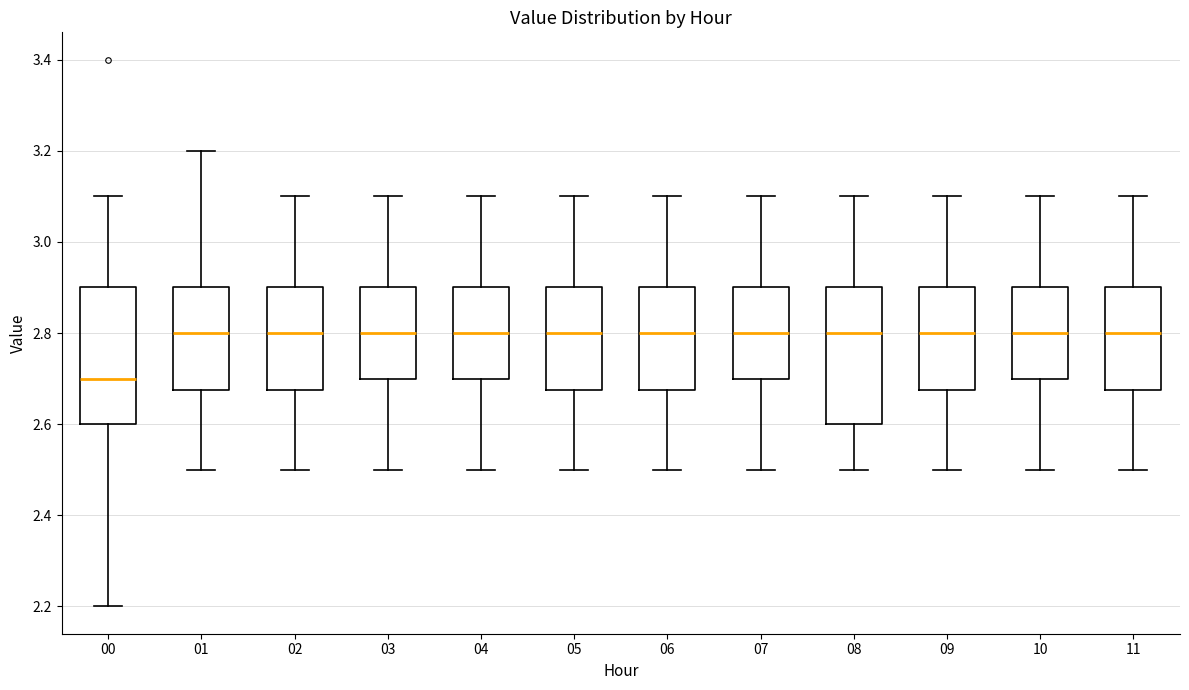

Reading left to right, read every box against the y-axis: the position of its median line, the range the box covers, and the ends of its whiskers. The values are not printed on the chart, so give them approximately, as read against the axis.

00: median 2.70, box 2.60 to 2.90, whiskers 2.20 to 3.10
01: median 2.80, box 2.68 to 2.90, whiskers 2.50 to 3.20
02: median 2.80, box 2.68 to 2.90, whiskers 2.50 to 3.10
03: median 2.80, box 2.70 to 2.90, whiskers 2.50 to 3.10
04: median 2.80, box 2.70 to 2.90, whiskers 2.50 to 3.10
05: median 2.80, box 2.68 to 2.90, whiskers 2.50 to 3.10
06: median 2.80, box 2.68 to 2.90, whiskers 2.50 to 3.10
07: median 2.80, box 2.70 to 2.90, whiskers 2.50 to 3.10
08: median 2.80, box 2.60 to 2.90, whiskers 2.50 to 3.10
09: median 2.80, box 2.68 to 2.90, whiskers 2.50 to 3.10
10: median 2.80, box 2.70 to 2.90, whiskers 2.50 to 3.10
11: median 2.80, box 2.68 to 2.90, whiskers 2.50 to 3.10